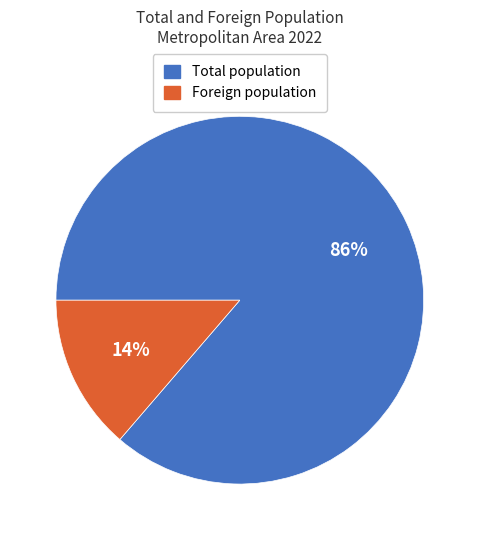

To the nearest percent, what is the average slice percentage?

50%